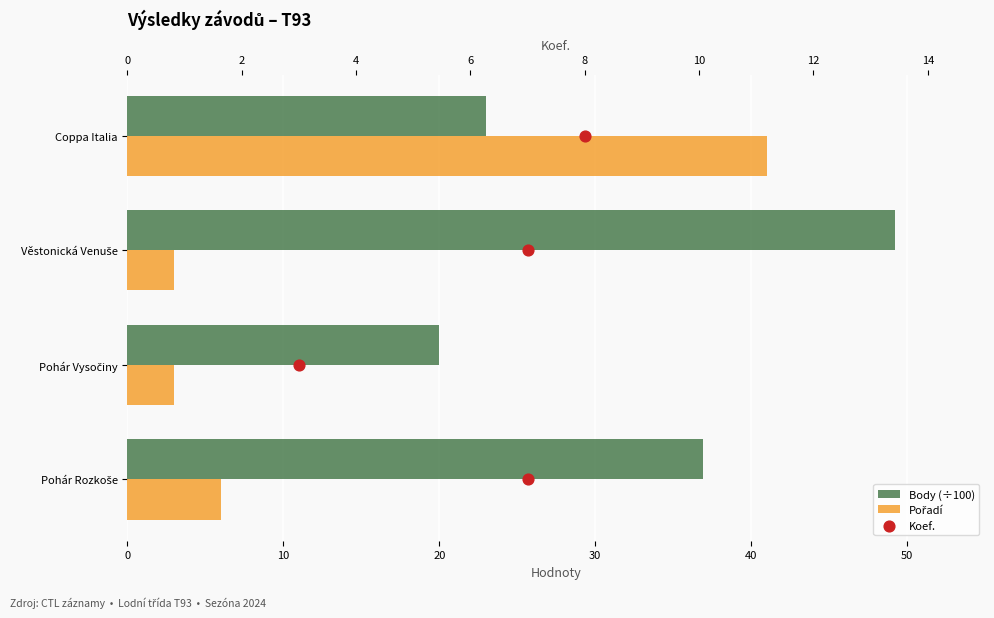

Which series reaches the maximum Y coordinate?

Body (÷100)